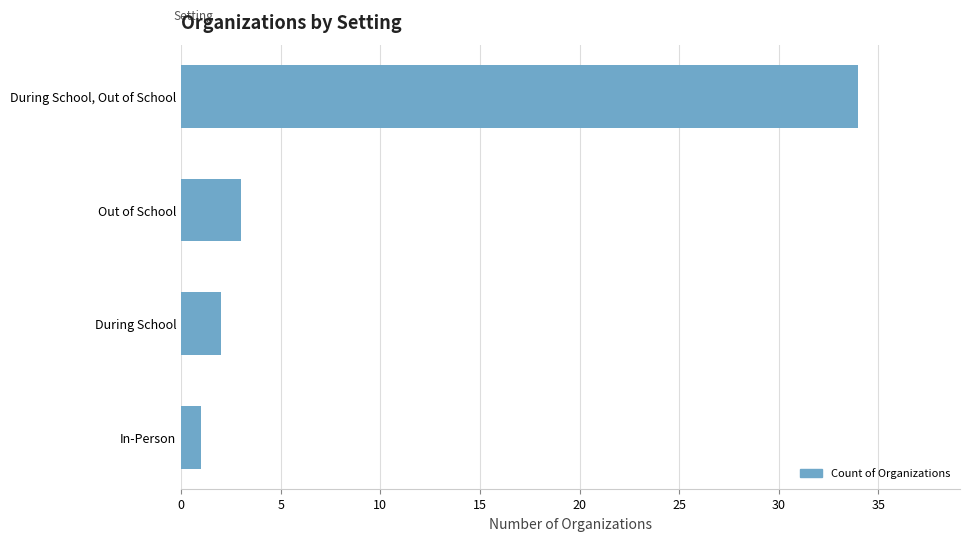

Reading bottom to top, extract all data points from this chart.

1	2	3	34